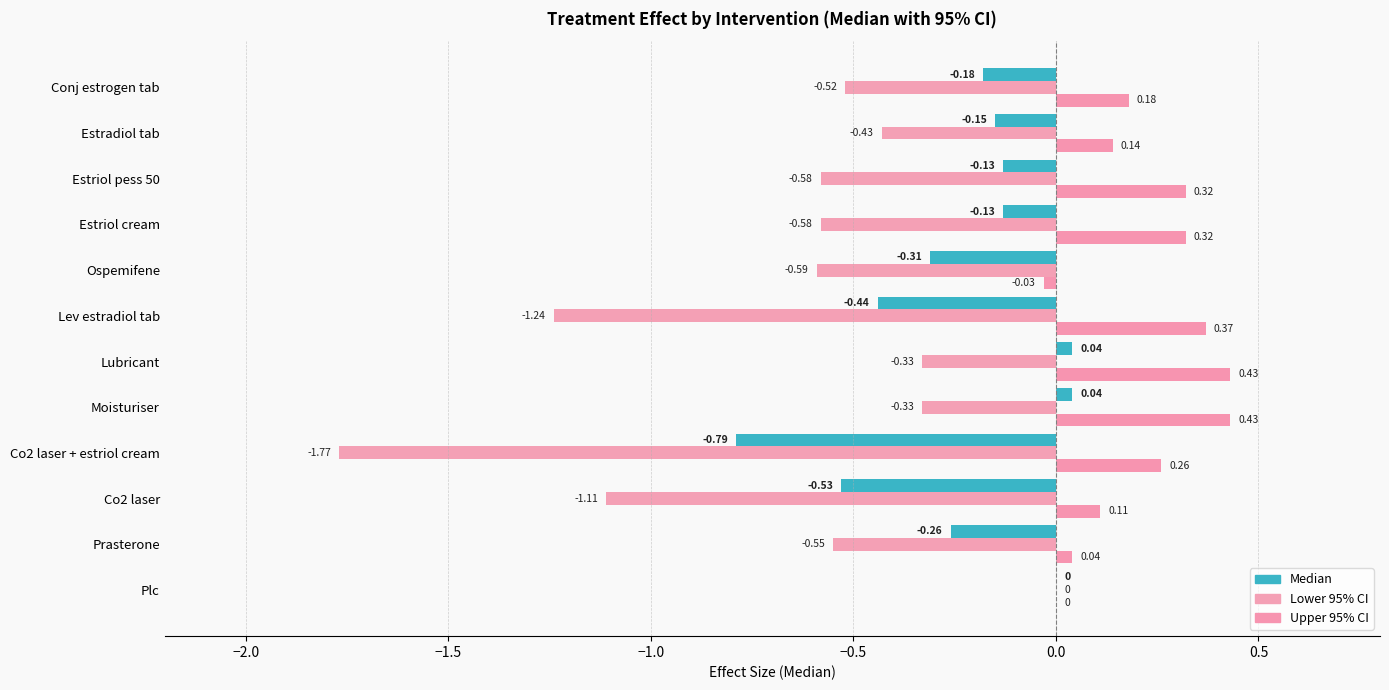

How many series are shown in this chart?

3